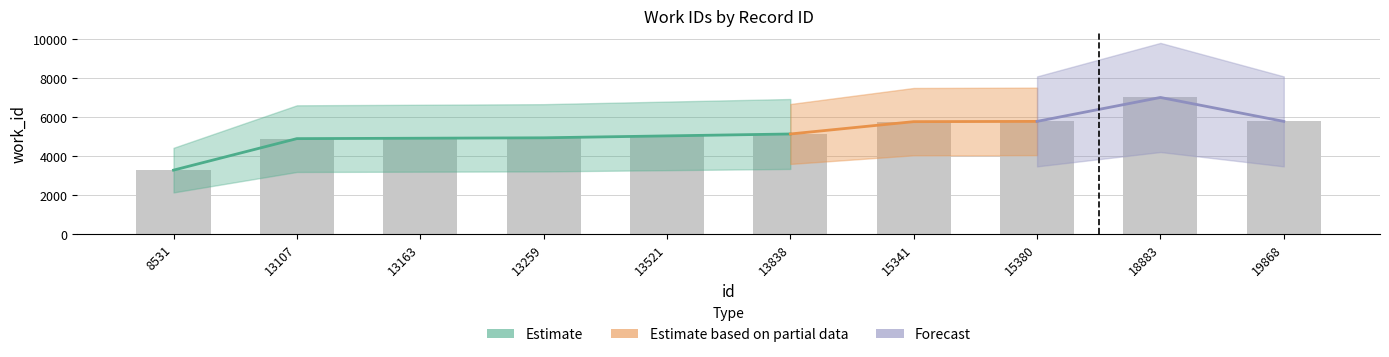

Does the chart contain any negative values?

No